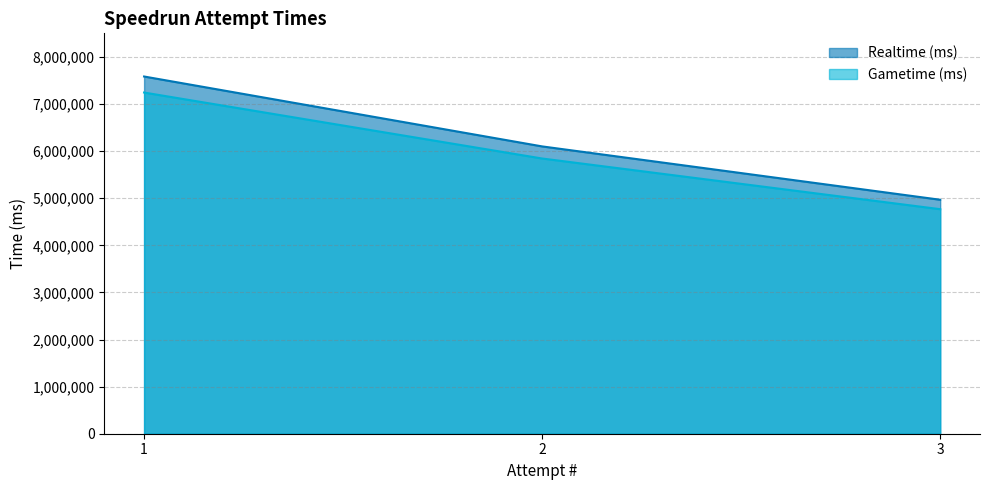

Which series has the largest range (max minus min)?

Realtime (ms)